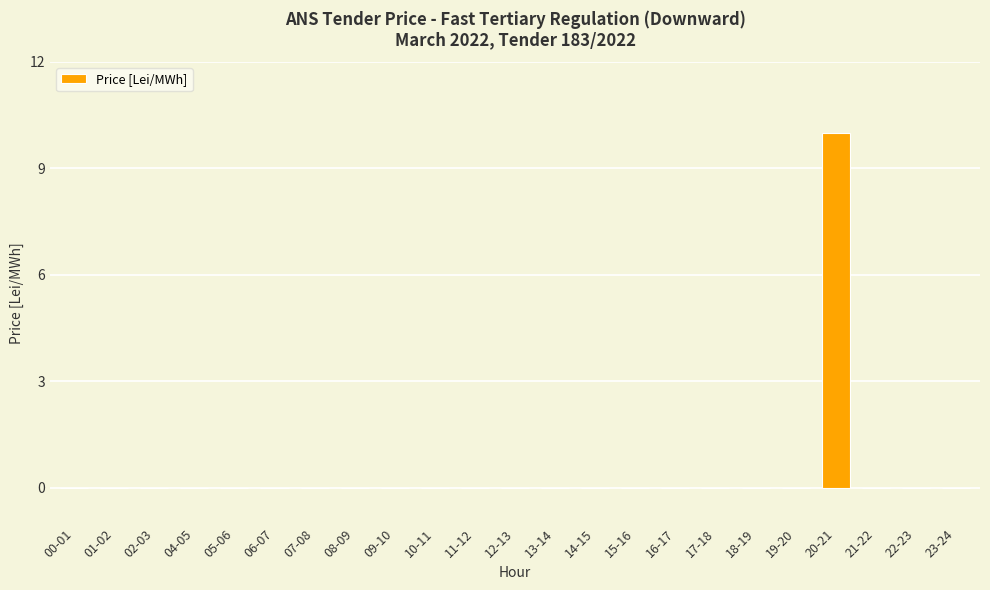

The value at 04-05 is -6. True or false?

False